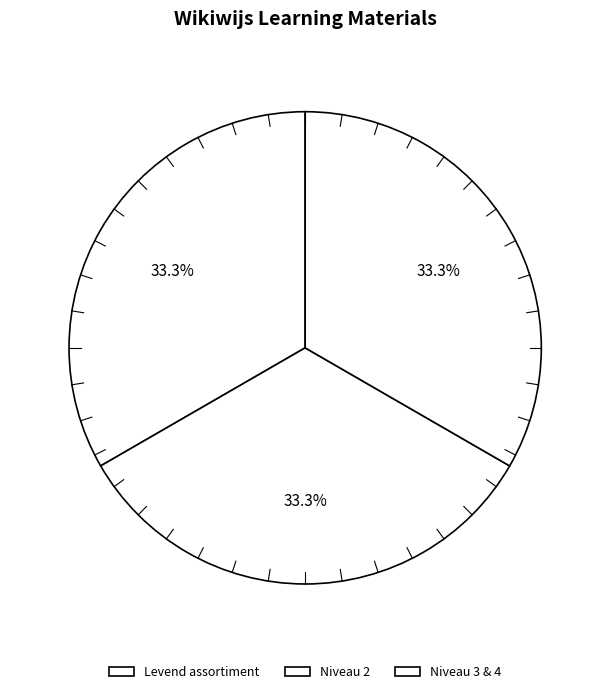

What percentage is NOT represented by Niveau 3 & 4?

66.7%